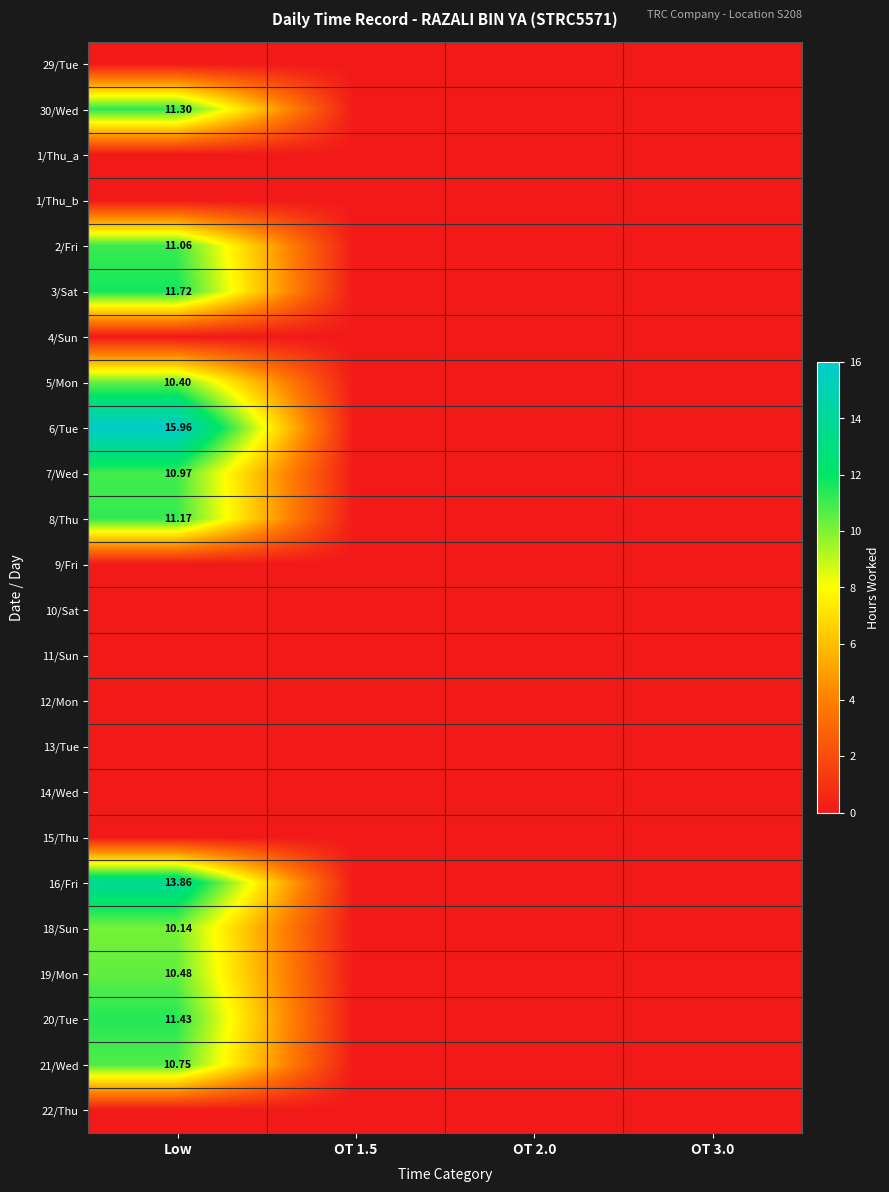

At how many categories does at least one series exceed 8?

1